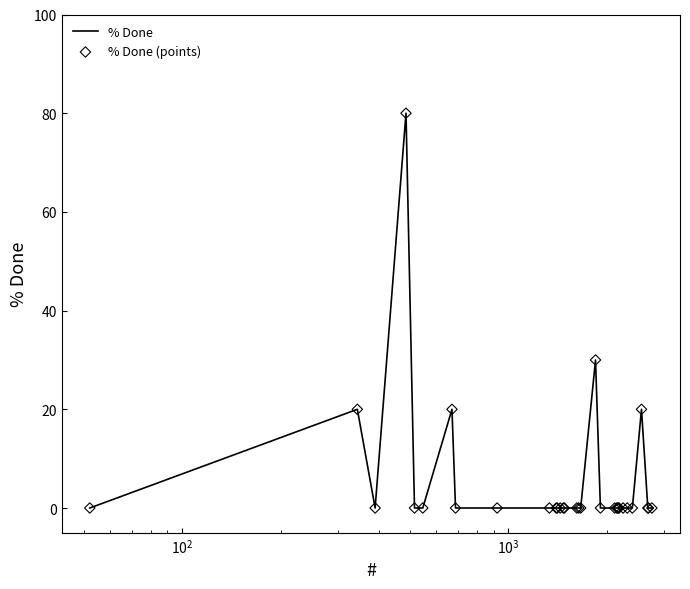

What is the difference between the maximum and minimum values?

80